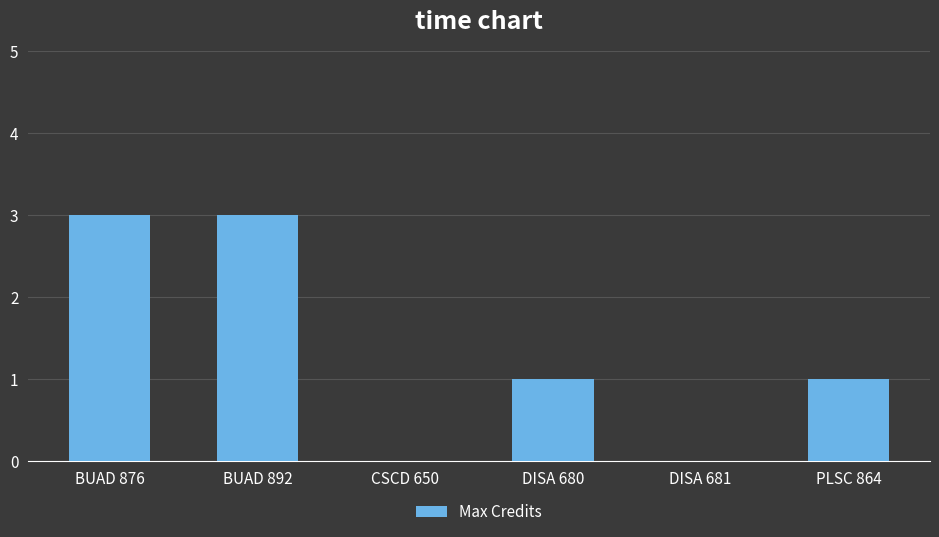

Reading left to right, extract all data points from this chart.

BUAD 876=3	BUAD 892=3	CSCD 650=0	DISA 680=1	DISA 681=0	PLSC 864=1